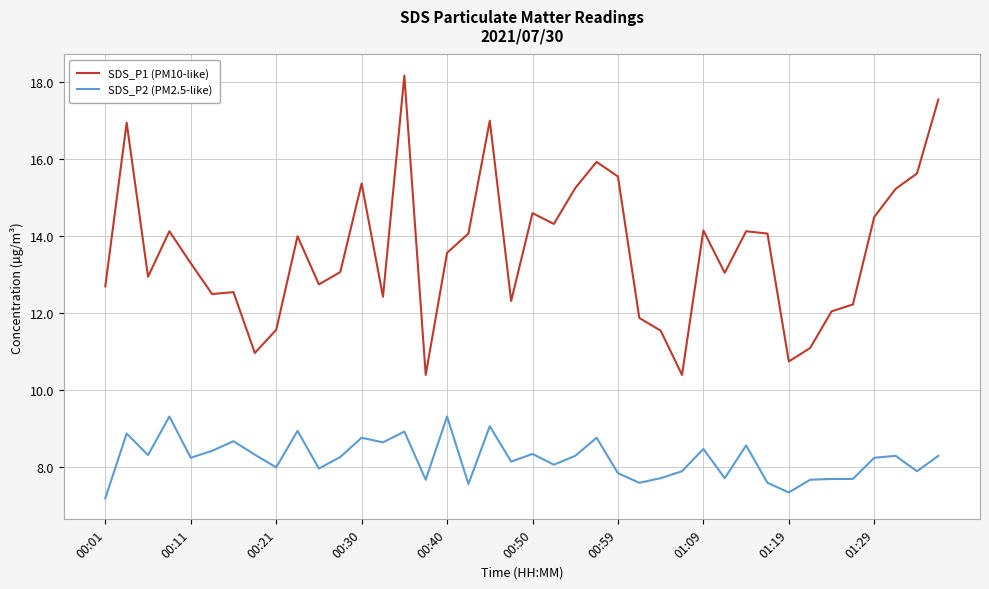

Which series has the largest total across all categories?

SDS_P1 (PM10-like)